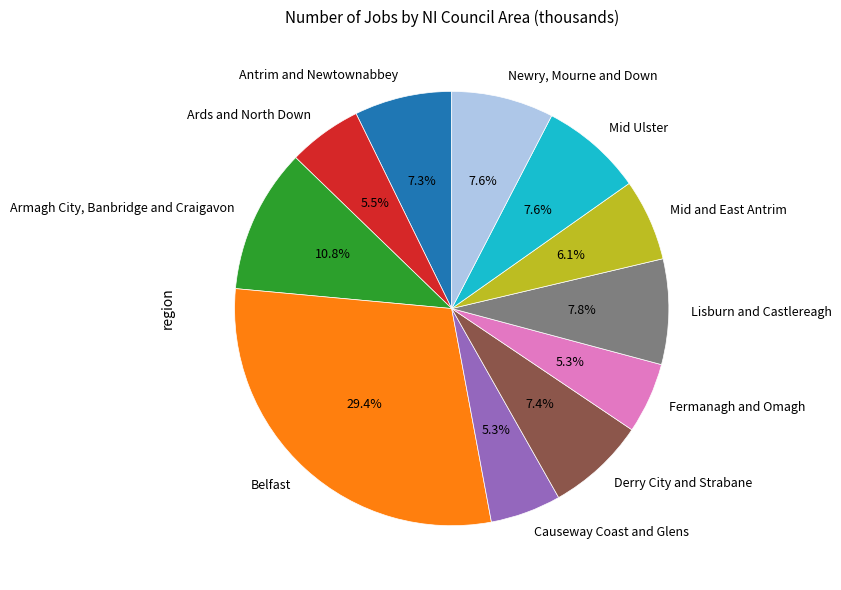

Approximately how many times larger is the value at Derry City and Strabane compared to Ards and North Down?

1.3